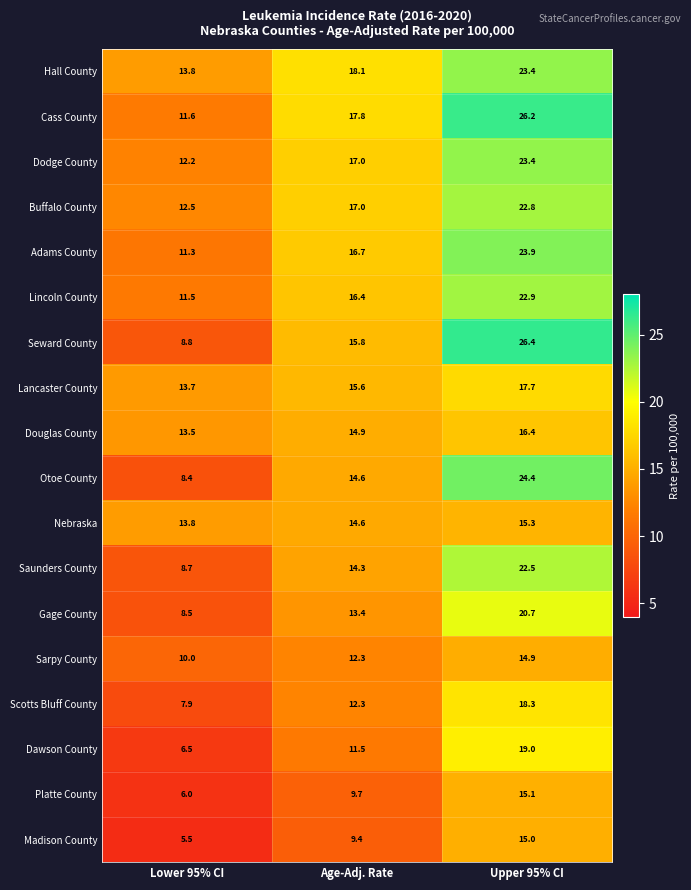

What is the difference between the Lancaster County values at Upper 95% CI and Lower 95% CI?

4.0